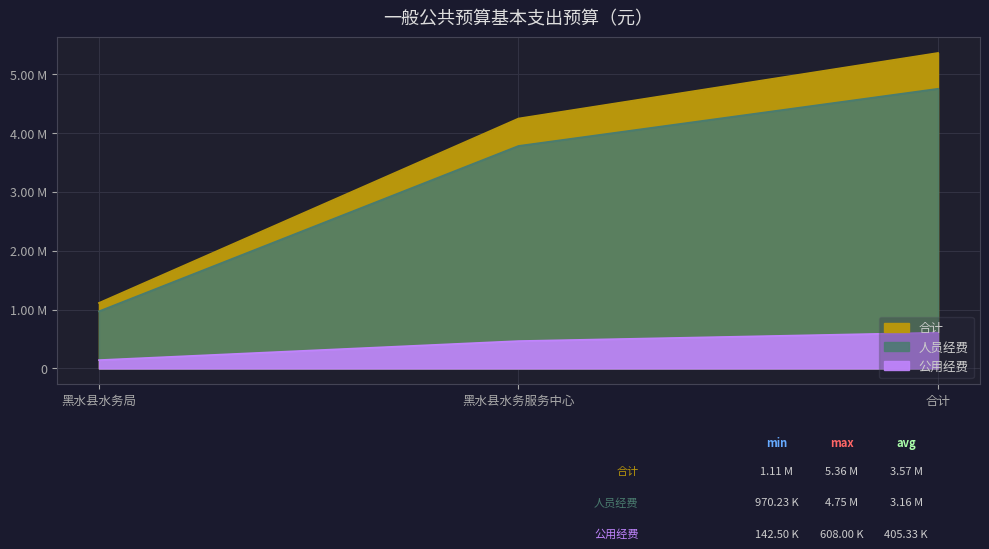

The 人员经费 series shows 1680701.3 at 黑水县水务局. True or false?

False